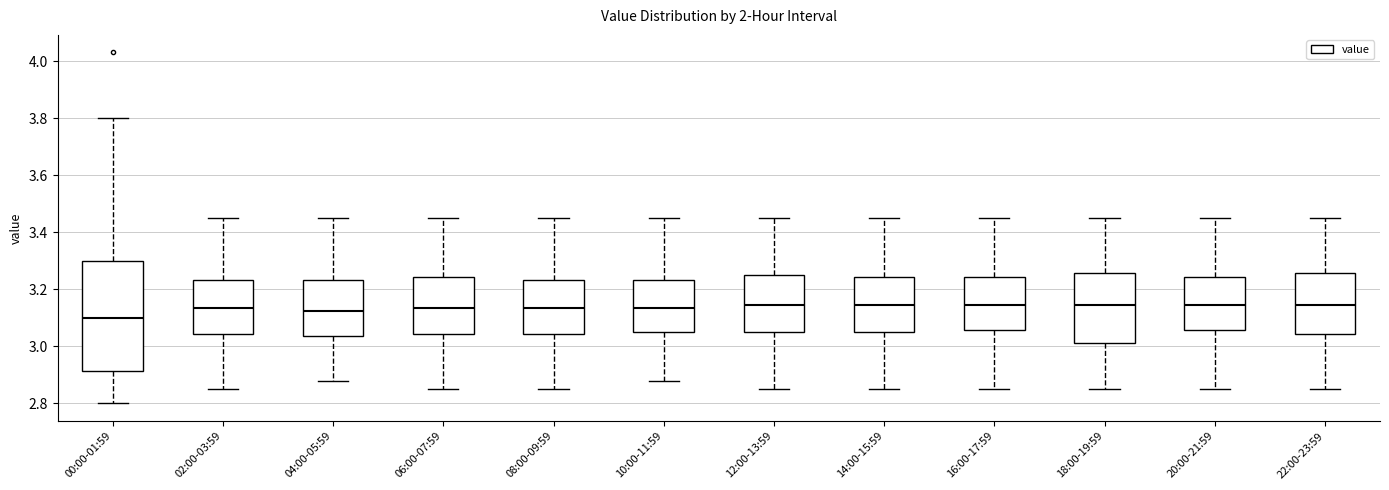

Reading left to right, transcribe this box plot: for each box, give where its median line is, the range the box spans, and where its two whiskers end, as read against the y-axis. The values are not printed on the chart, so give them approximately, as read against the axis.

00:00-01:59: median 3.10, box 2.92 to 3.30, whiskers 2.80 to 3.80
02:00-03:59: median 3.14, box 3.04 to 3.24, whiskers 2.86 to 3.46
04:00-05:59: median 3.12, box 3.04 to 3.24, whiskers 2.88 to 3.46
06:00-07:59: median 3.14, box 3.04 to 3.24, whiskers 2.86 to 3.46
08:00-09:59: median 3.14, box 3.04 to 3.24, whiskers 2.86 to 3.46
10:00-11:59: median 3.14, box 3.06 to 3.24, whiskers 2.88 to 3.46
12:00-13:59: median 3.14, box 3.06 to 3.26, whiskers 2.86 to 3.46
14:00-15:59: median 3.14, box 3.06 to 3.24, whiskers 2.86 to 3.46
16:00-17:59: median 3.14, box 3.06 to 3.24, whiskers 2.86 to 3.46
18:00-19:59: median 3.14, box 3.02 to 3.26, whiskers 2.86 to 3.46
20:00-21:59: median 3.14, box 3.06 to 3.24, whiskers 2.86 to 3.46
22:00-23:59: median 3.14, box 3.04 to 3.26, whiskers 2.86 to 3.46